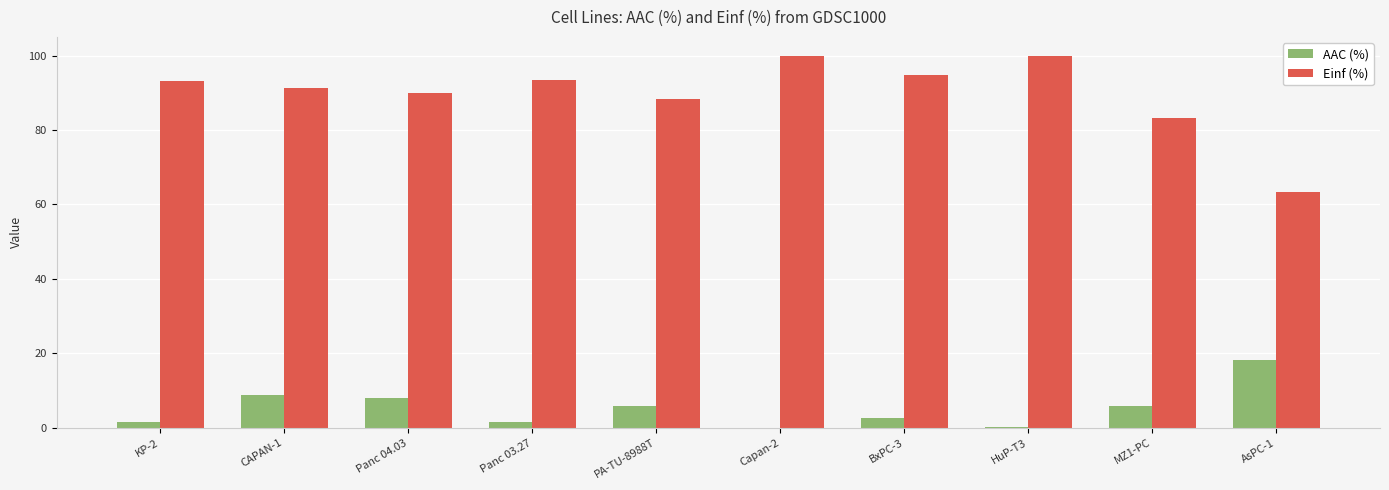

The value of AAC (%) at Capan-2 is 0.0. True or false?

True